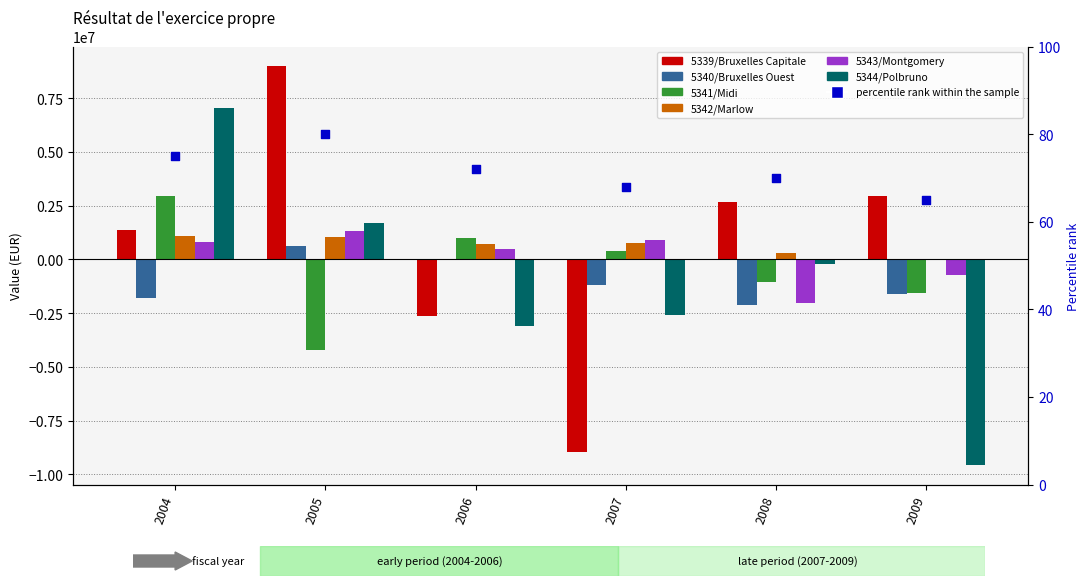

What are all the series names shown in the legend?

5339/Bruxelles Capitale, 5340/Bruxelles Ouest, 5341/Midi, 5342/Marlow, 5343/Montgomery, 5344/Polbruno